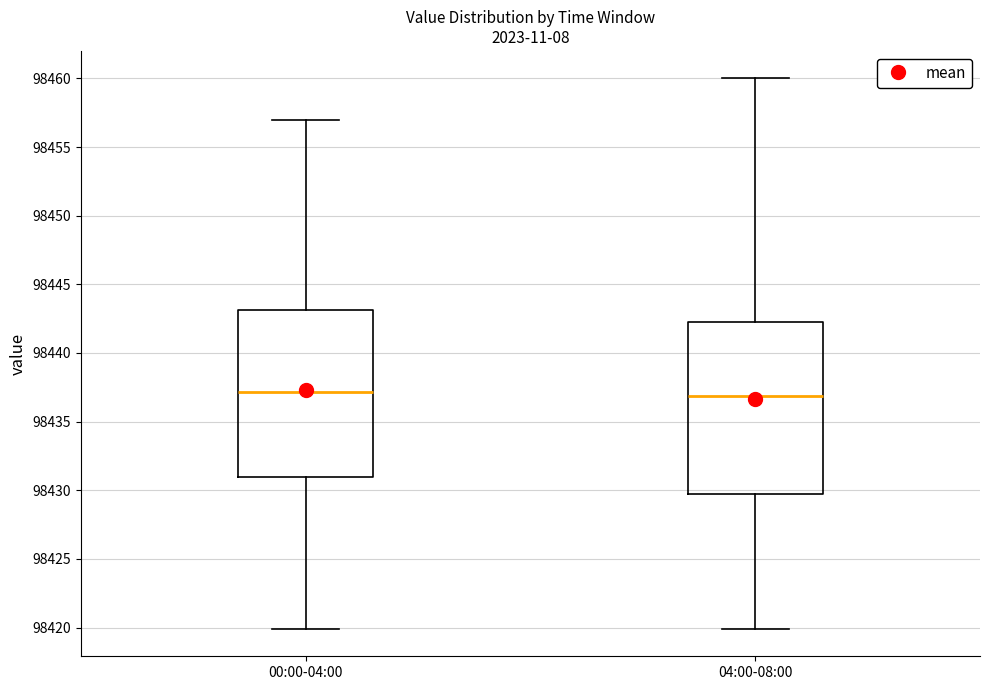

Reading left to right, transcribe this box plot: for each box, give where its median line is, the range the box spans, and where its two whiskers end, as read against the y-axis. The values are not printed on the chart, so give them approximately, as read against the axis.

00:00-04:00: median 98437.0, box 98431.0 to 98443.0, whiskers 98420.0 to 98457.0
04:00-08:00: median 98437.0, box 98430.0 to 98442.5, whiskers 98420.0 to 98460.0